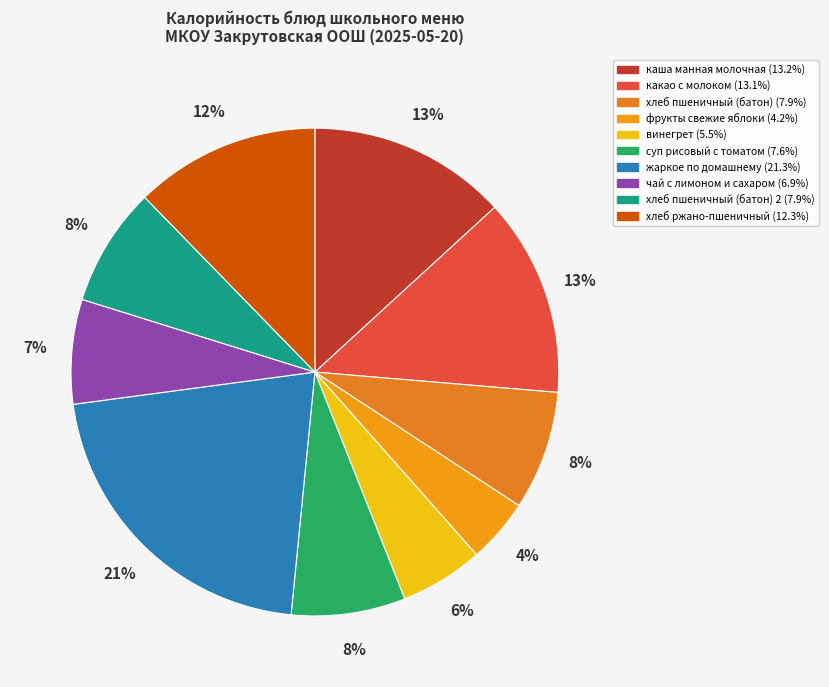

To the nearest percent, what is the average slice percentage?

10%